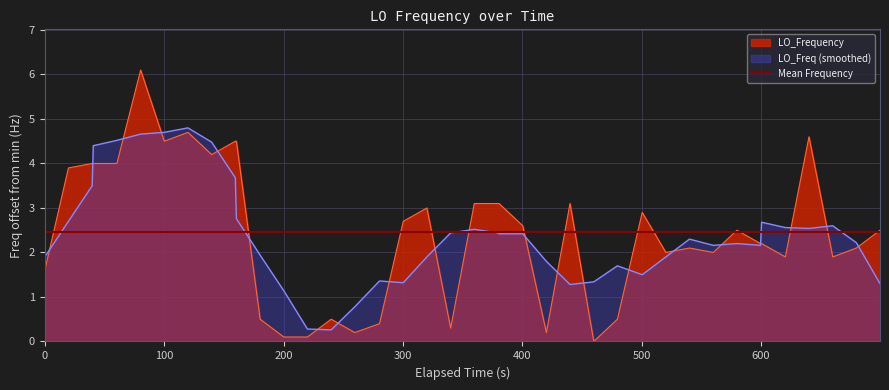

What is the highest value of the LO_Frequency series?

6.1